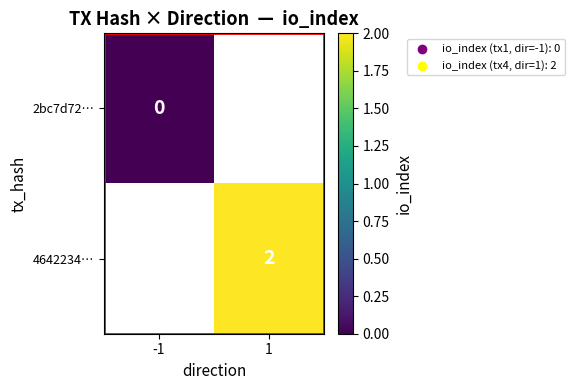

Is the value of 2bc7d72… at -1 greater than the value of 4642234… at 1?

No